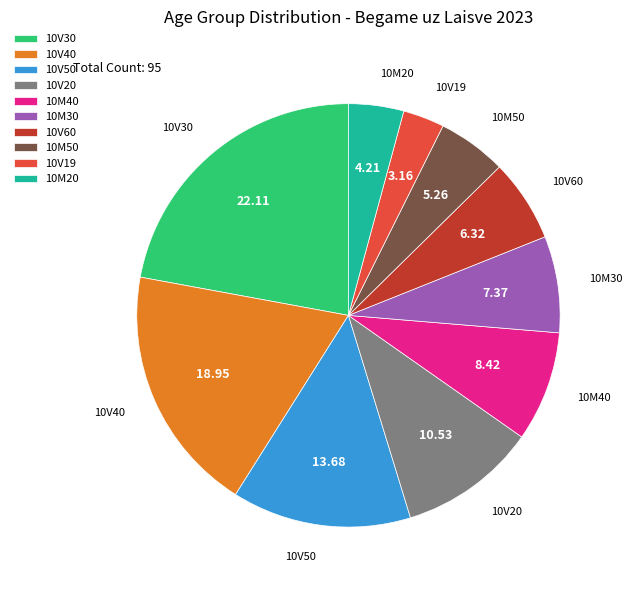

Approximately how many times larger is the value at 10M40 compared to 10M20?

2.0